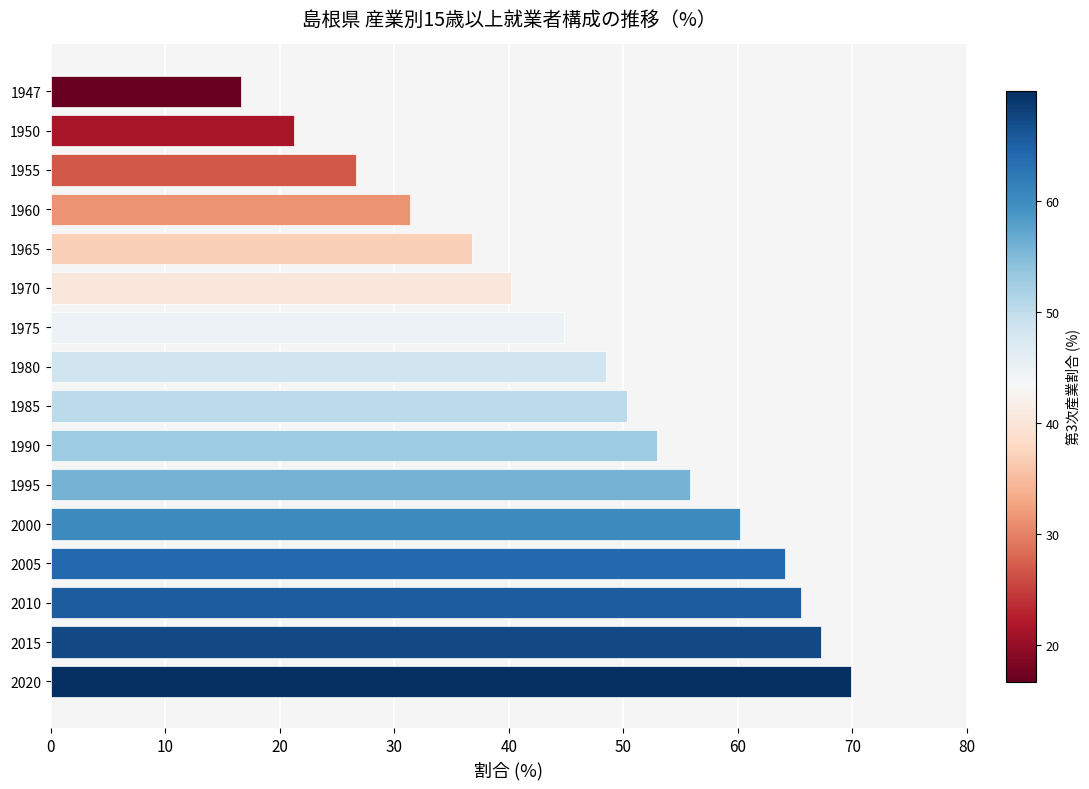

At which category does the chart reach its minimum across all series?

1947